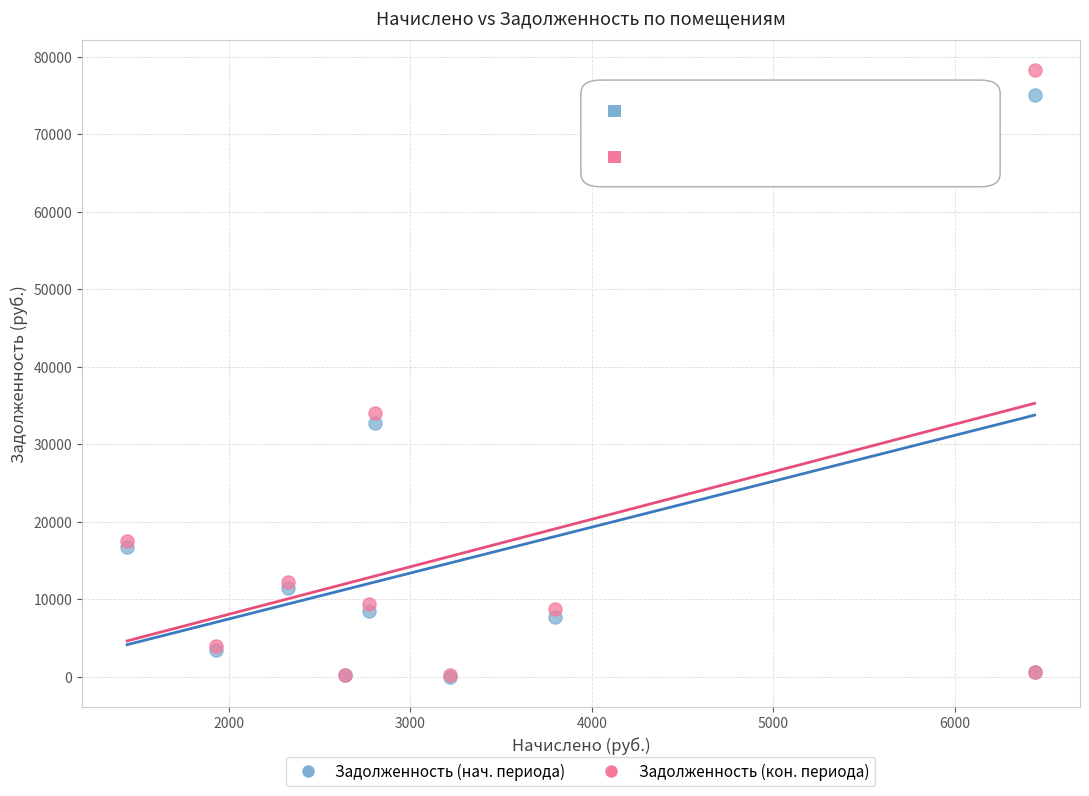

In the Задолженность (нач. периода) series, what Y value is closest to 37560?

32713.8